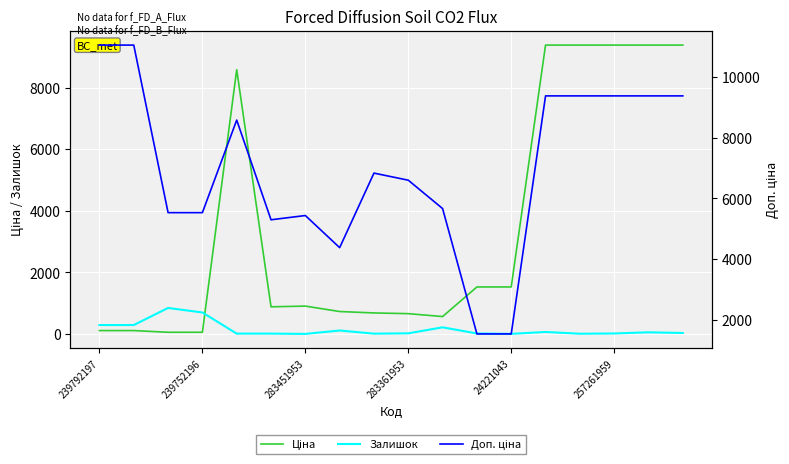

Which series has the largest range (max minus min)?

Доп. ціна